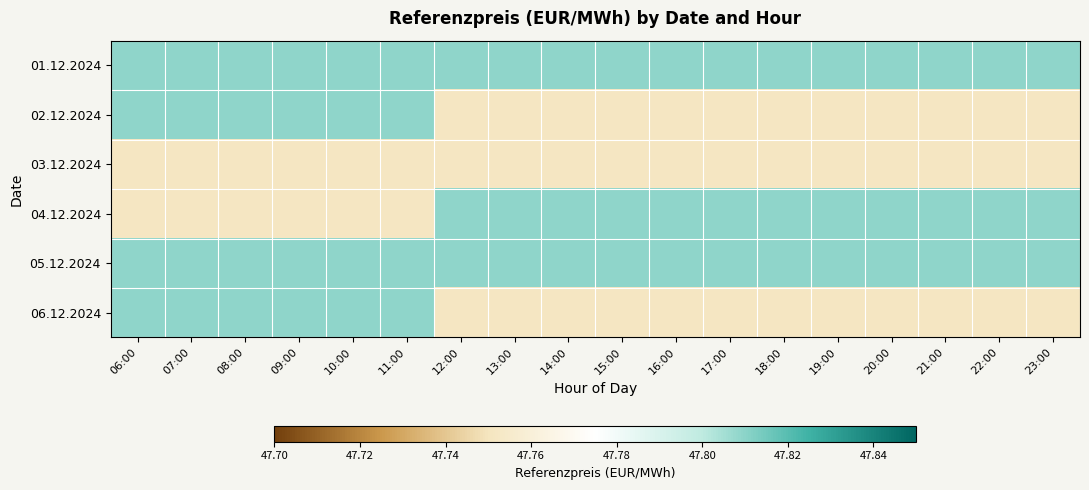

Reading left to right, what are all the values shown in this chart?

01.12.2024: 06:00=47.8	07:00=47.8	08:00=47.8	09:00=47.8	10:00=47.8	11:00=47.8	12:00=47.8	13:00=47.8	14:00=47.8	15:00=47.8	16:00=47.8	17:00=47.8	18:00=47.8	19:00=47.8	20:00=47.8	21:00=47.8	22:00=47.8	23:00=47.8
02.12.2024: 06:00=47.8	07:00=47.8	08:00=47.8	09:00=47.8	10:00=47.8	11:00=47.8	12:00=47.8	13:00=47.8	14:00=47.8	15:00=47.8	16:00=47.8	17:00=47.8	18:00=47.8	19:00=47.8	20:00=47.8	21:00=47.8	22:00=47.8	23:00=47.8
03.12.2024: 06:00=47.8	07:00=47.8	08:00=47.8	09:00=47.8	10:00=47.8	11:00=47.8	12:00=47.8	13:00=47.8	14:00=47.8	15:00=47.8	16:00=47.8	17:00=47.8	18:00=47.8	19:00=47.8	20:00=47.8	21:00=47.8	22:00=47.8	23:00=47.8
04.12.2024: 06:00=47.8	07:00=47.8	08:00=47.8	09:00=47.8	10:00=47.8	11:00=47.8	12:00=47.8	13:00=47.8	14:00=47.8	15:00=47.8	16:00=47.8	17:00=47.8	18:00=47.8	19:00=47.8	20:00=47.8	21:00=47.8	22:00=47.8	23:00=47.8
05.12.2024: 06:00=47.8	07:00=47.8	08:00=47.8	09:00=47.8	10:00=47.8	11:00=47.8	12:00=47.8	13:00=47.8	14:00=47.8	15:00=47.8	16:00=47.8	17:00=47.8	18:00=47.8	19:00=47.8	20:00=47.8	21:00=47.8	22:00=47.8	23:00=47.8
06.12.2024: 06:00=47.8	07:00=47.8	08:00=47.8	09:00=47.8	10:00=47.8	11:00=47.8	12:00=47.8	13:00=47.8	14:00=47.8	15:00=47.8	16:00=47.8	17:00=47.8	18:00=47.8	19:00=47.8	20:00=47.8	21:00=47.8	22:00=47.8	23:00=47.8